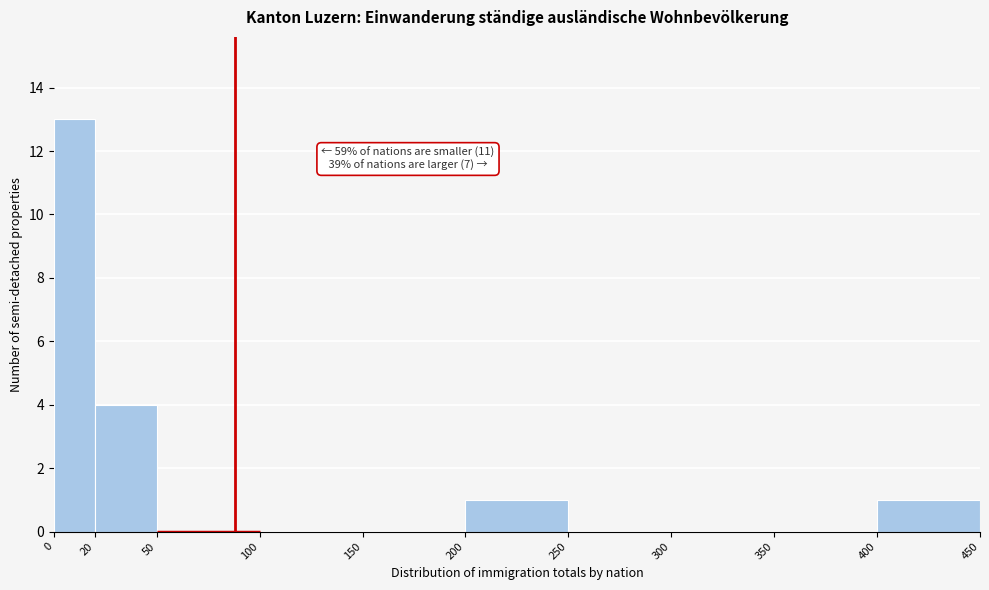

Over which range of the x-axis is the bar tallest?

0 to 20